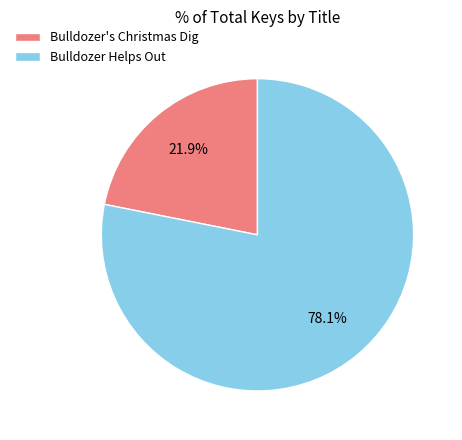

Combined, what portion of the pie is Bulldozer Helps Out and Bulldozer's Christmas Dig?

100.0%